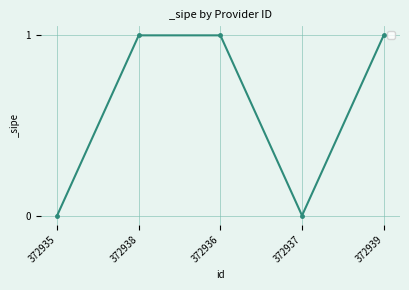

How many lines are shown in the chart?

1